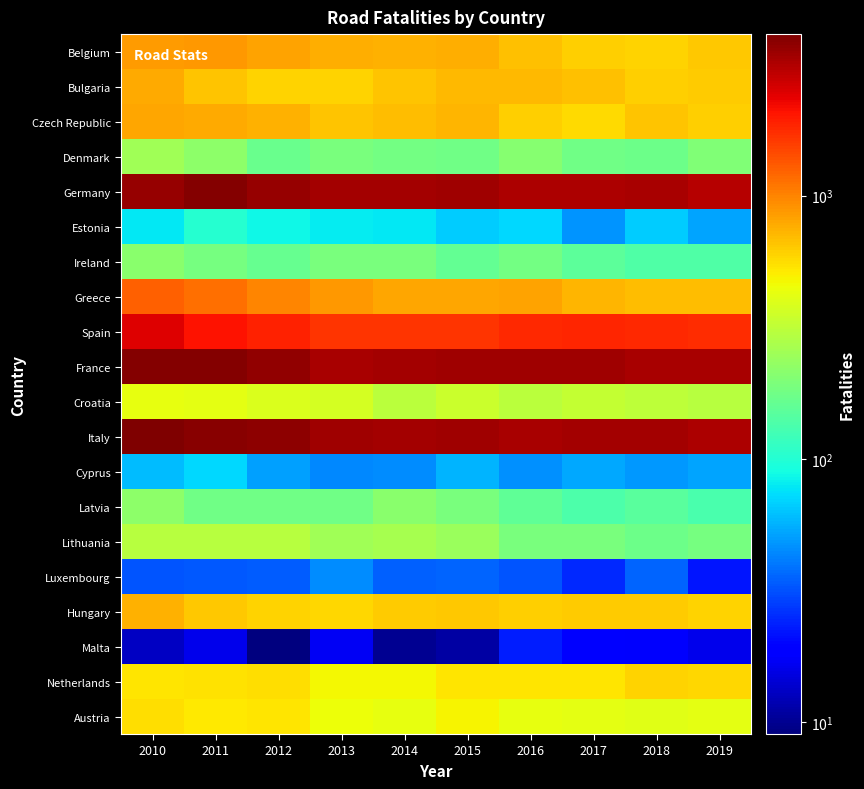

Which label corresponds to the smallest value in the chart?

2012